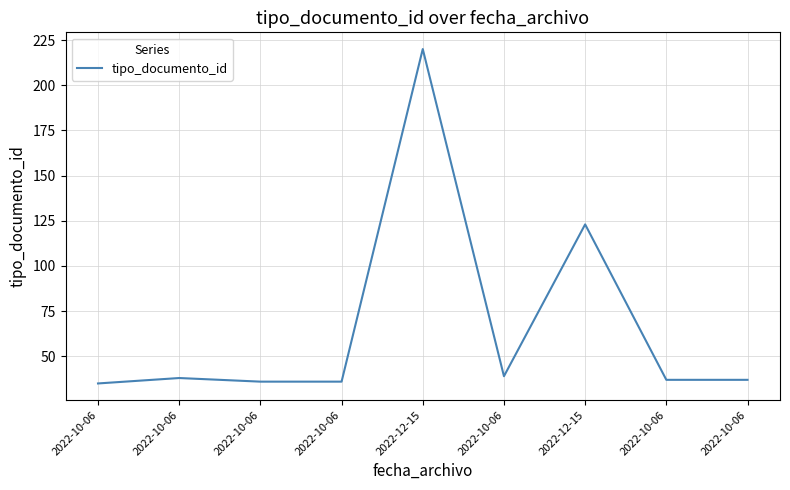

How many lines are shown in the chart?

1